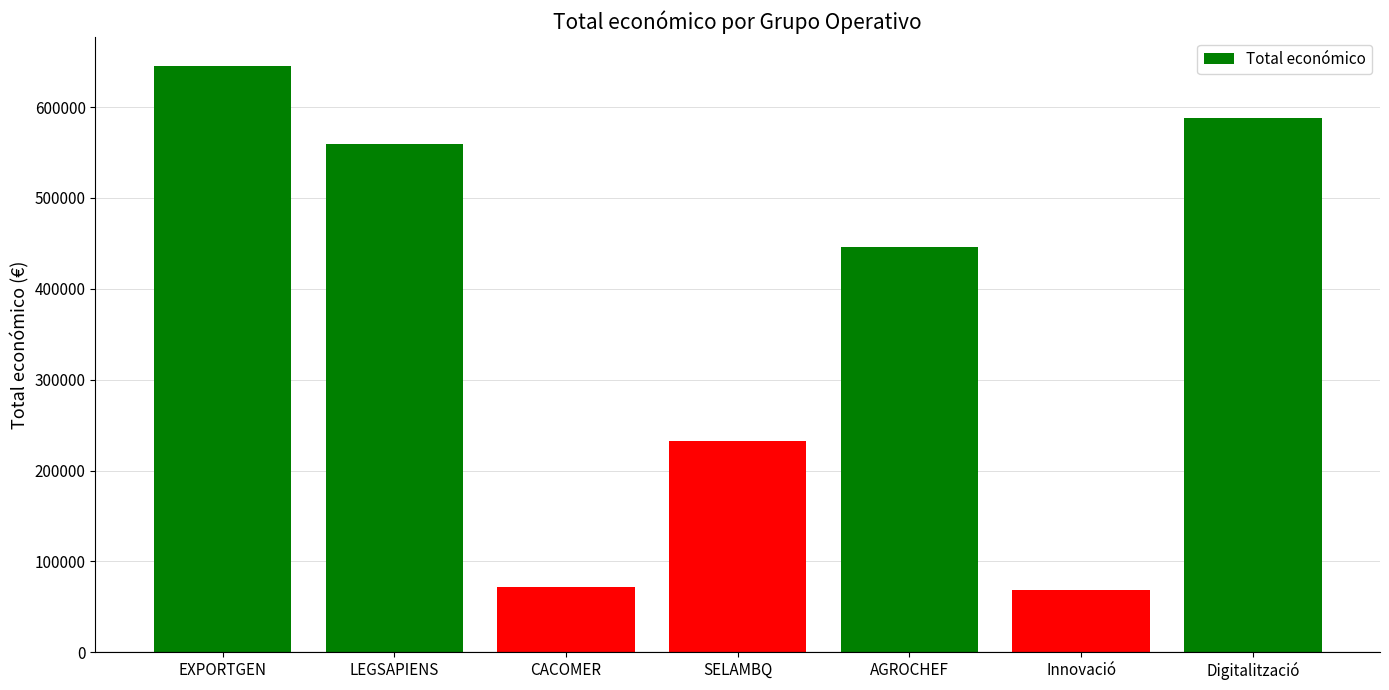

What is the change in value from AGROCHEF to Digitalització?

+141706